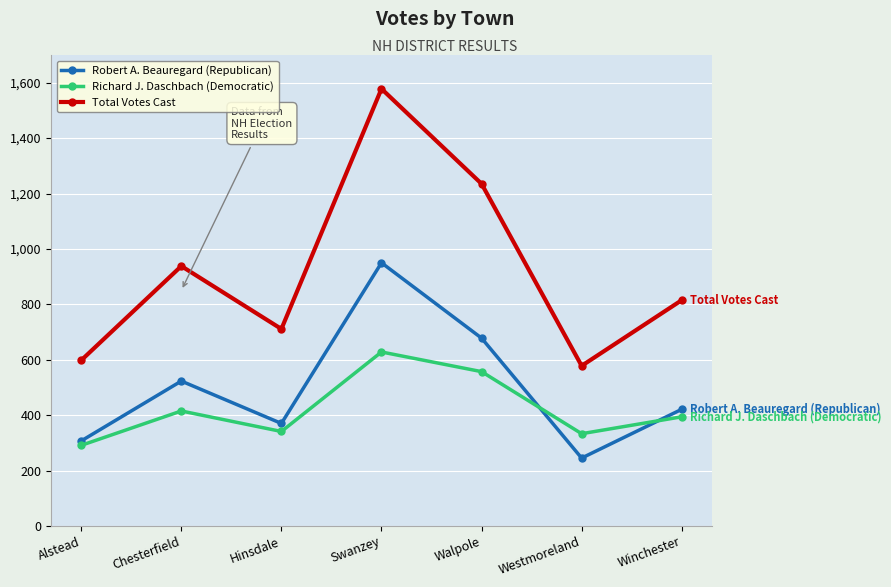

What is the sum of all Total Votes Cast values?

6453